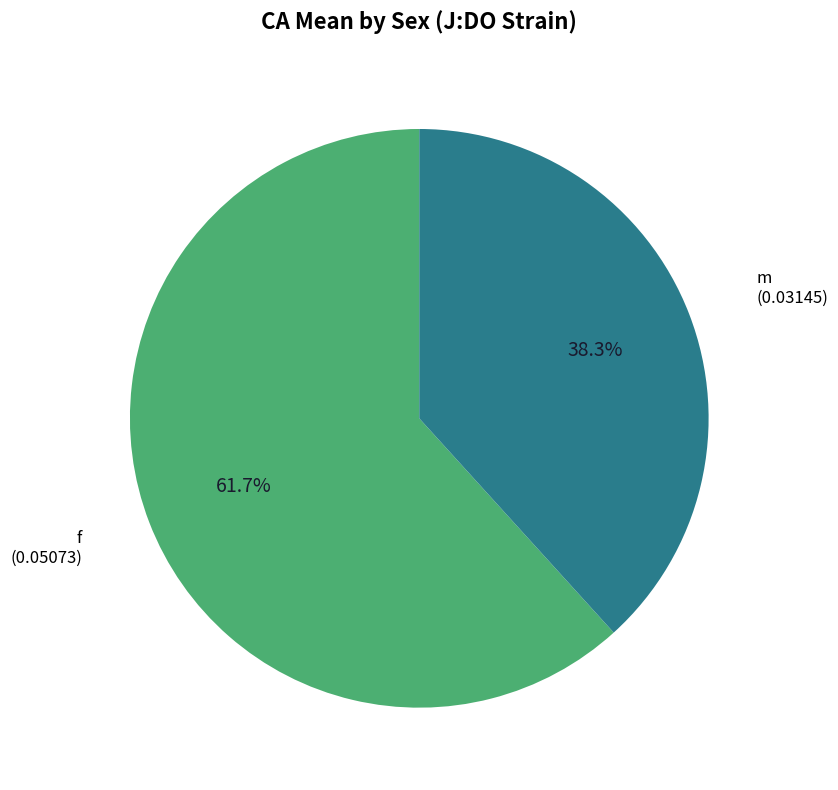

Is there a majority slice in this chart?

Yes